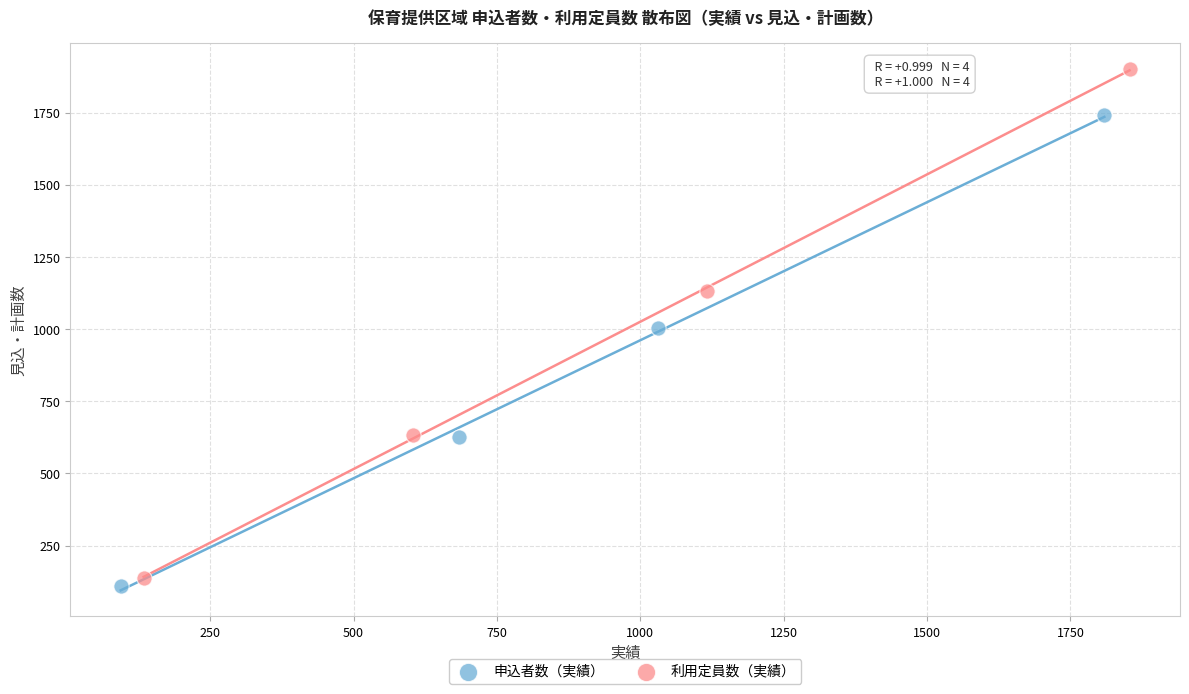

What are all the series names shown in the legend?

申込者数（実績）, 利用定員数（実績）